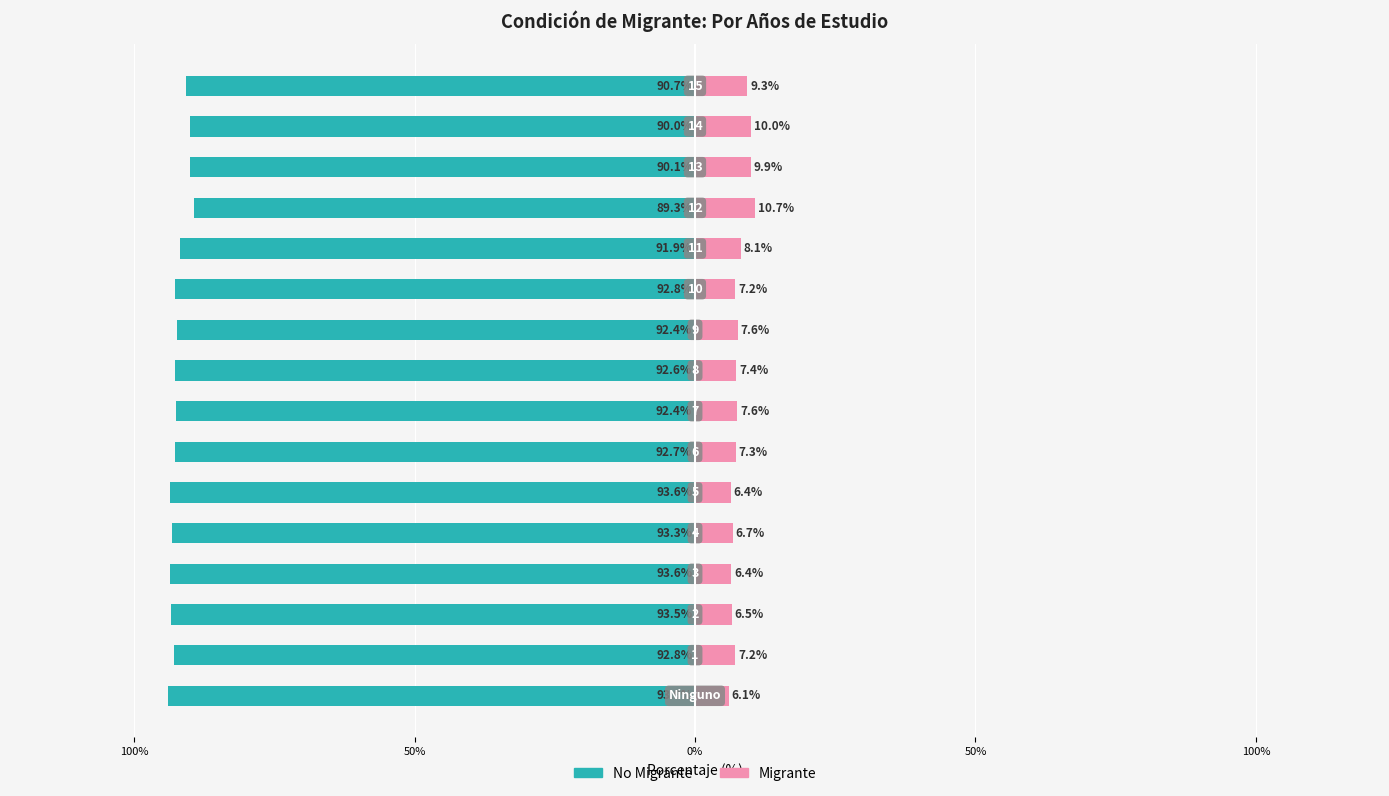

What is the value of the No Migrante bar at the 8th from the left?

-92.4